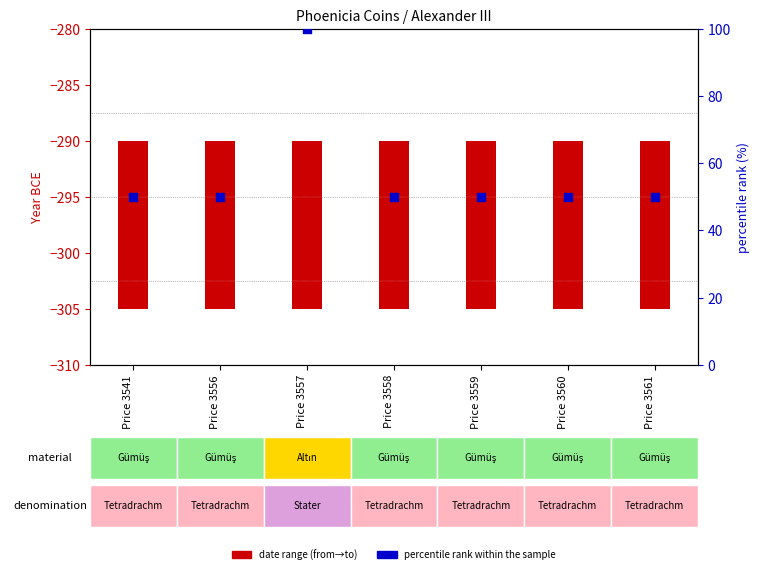

What are all the series names shown in the legend?

date range (from→to), percentile rank within the sample